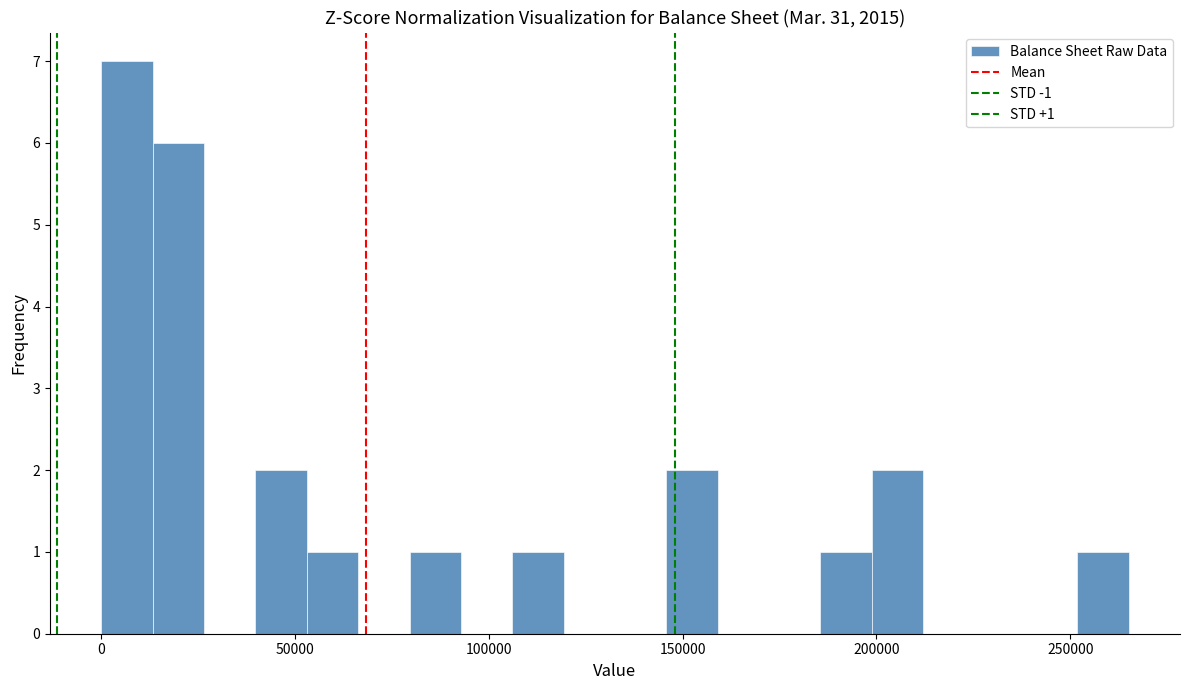

Around what value on the x-axis is the tallest bar? Give the approximate position of its centre, as read against the axis.

5000